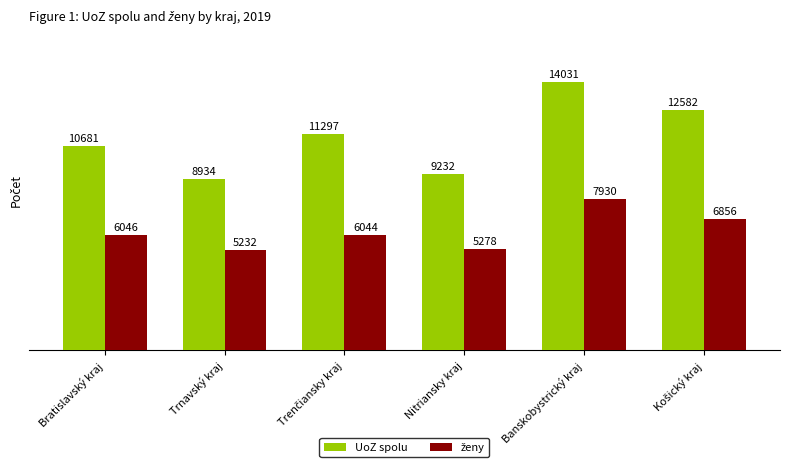

What is the difference between the maximum and minimum values in the UoZ spolu series?

5097